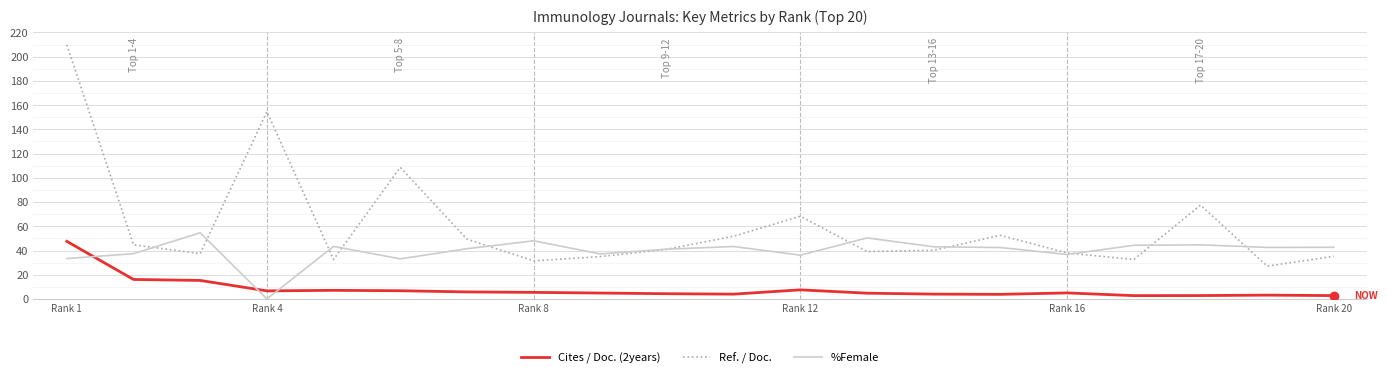

Which series has the largest total across all categories?

Ref. / Doc.